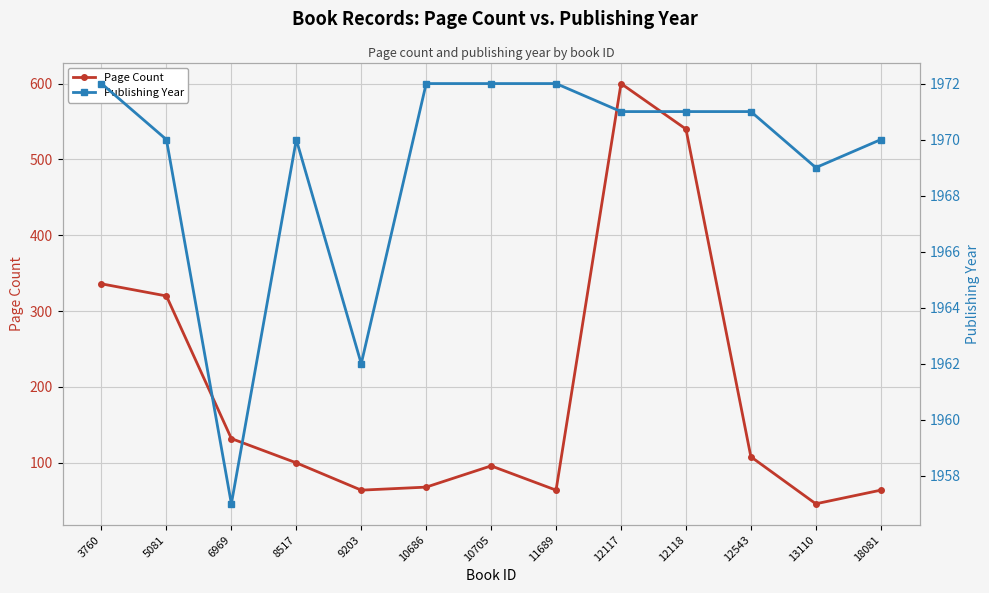

In Publishing Year, how many points are lower than both neighbors (excluding endpoints)?

3